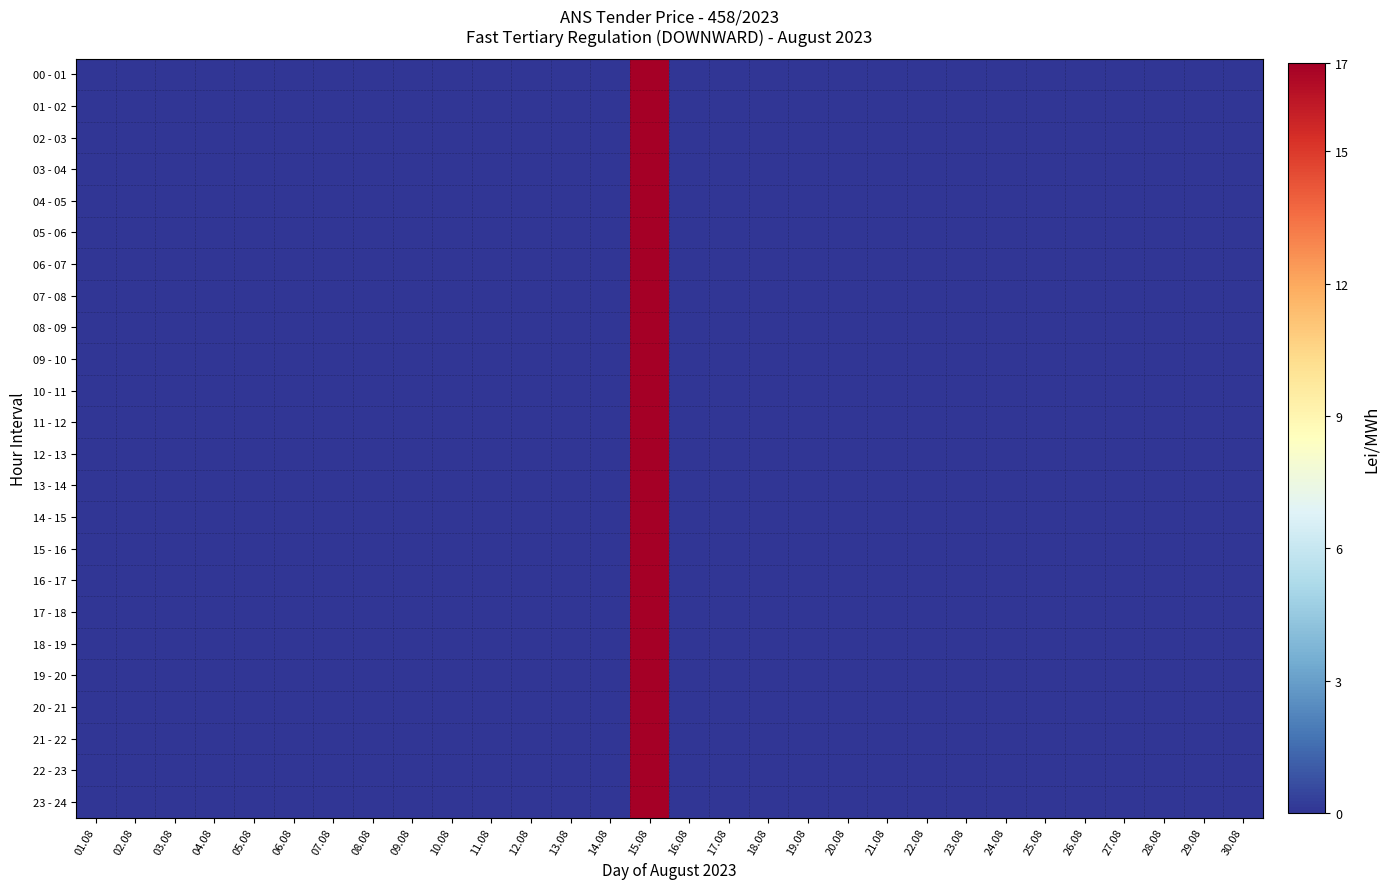

Between 23.08 and 26.08, which is larger?

23.08